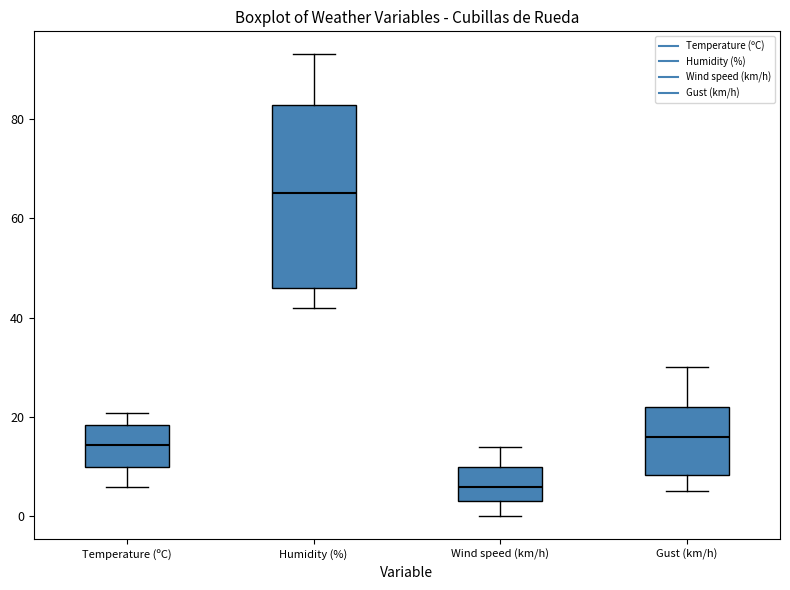

Where does the lower whisker of the box for Wind speed (km/h) end on the y-axis? The values are not printed on the chart, so give them approximately, as read against the axis.

0